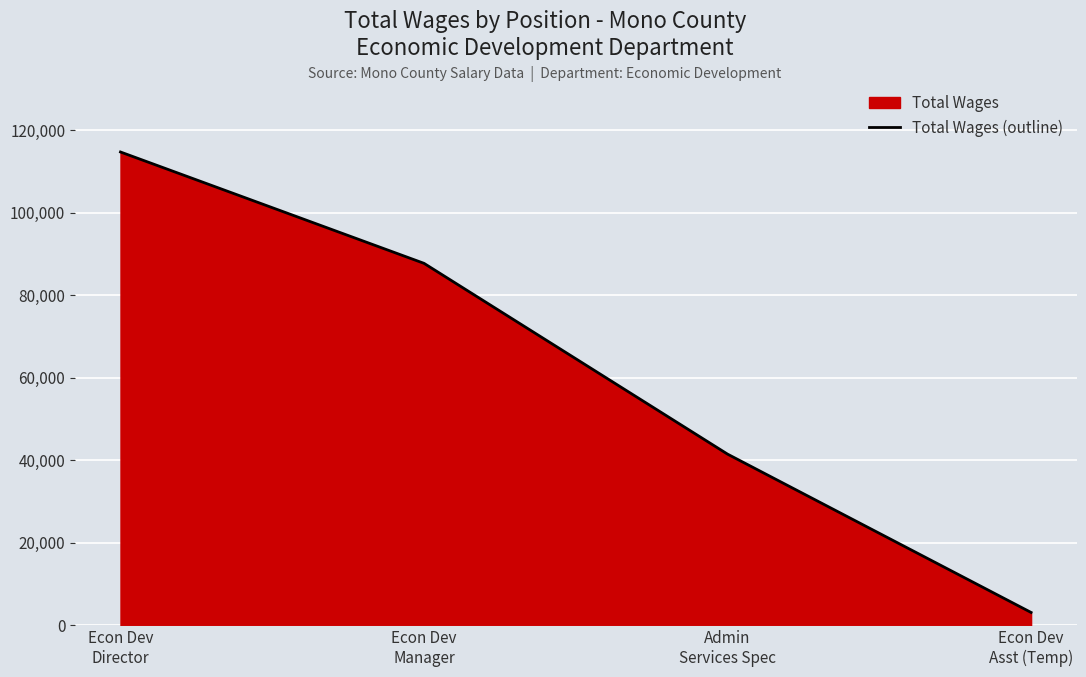

What is the average value?

61750